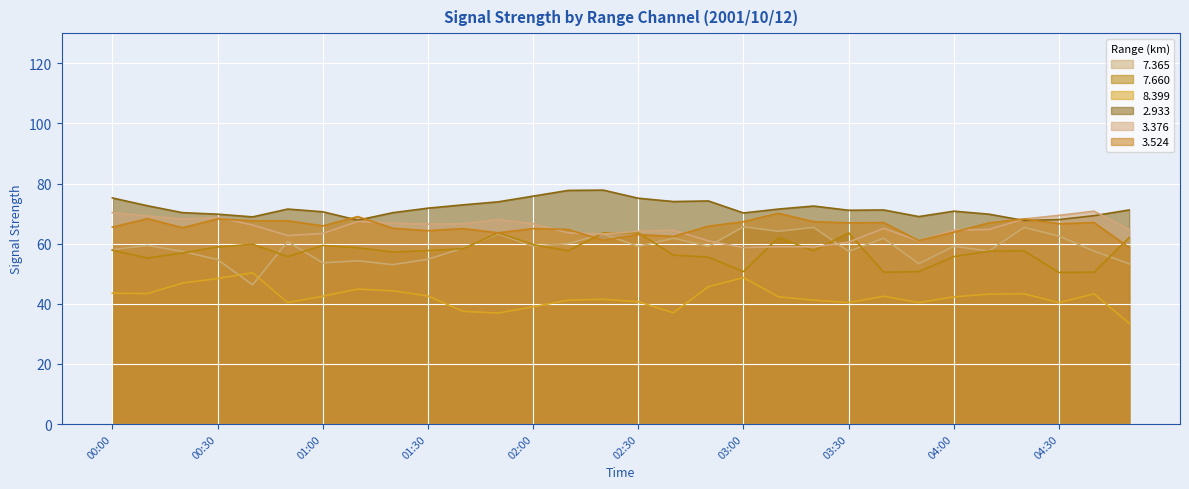

At how many categories does at least one series exceed 56?

30